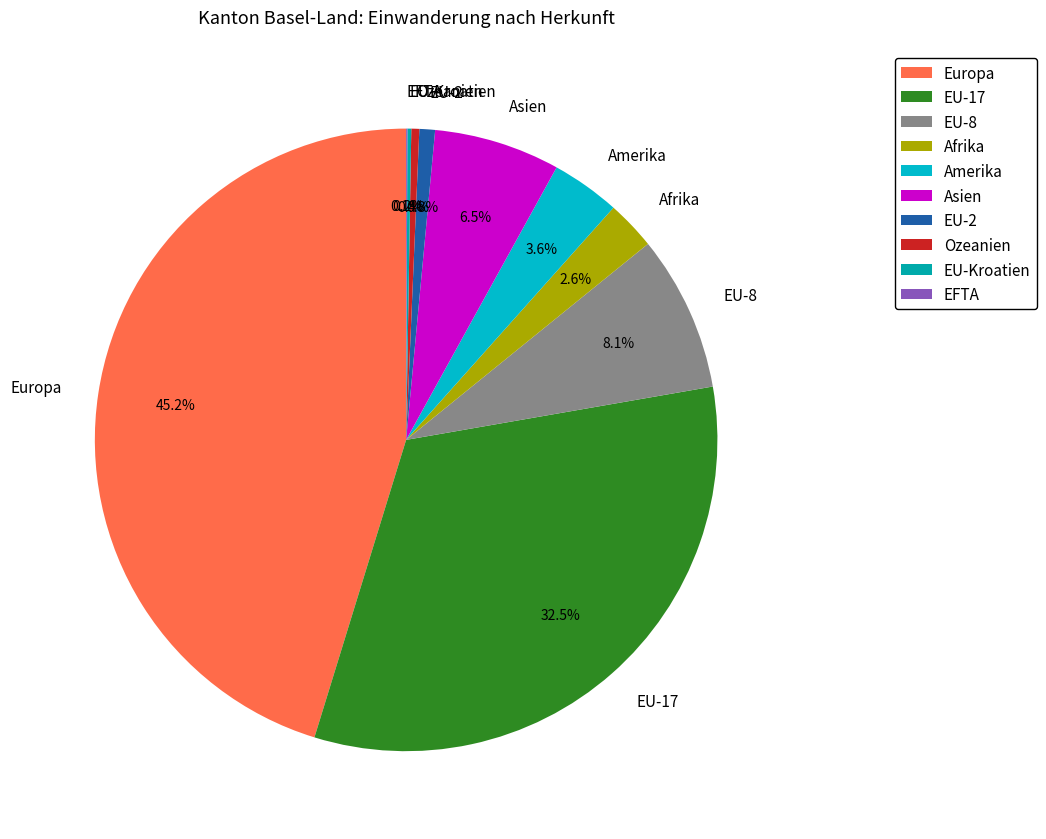

Between Afrika and Amerika, which is larger?

Amerika